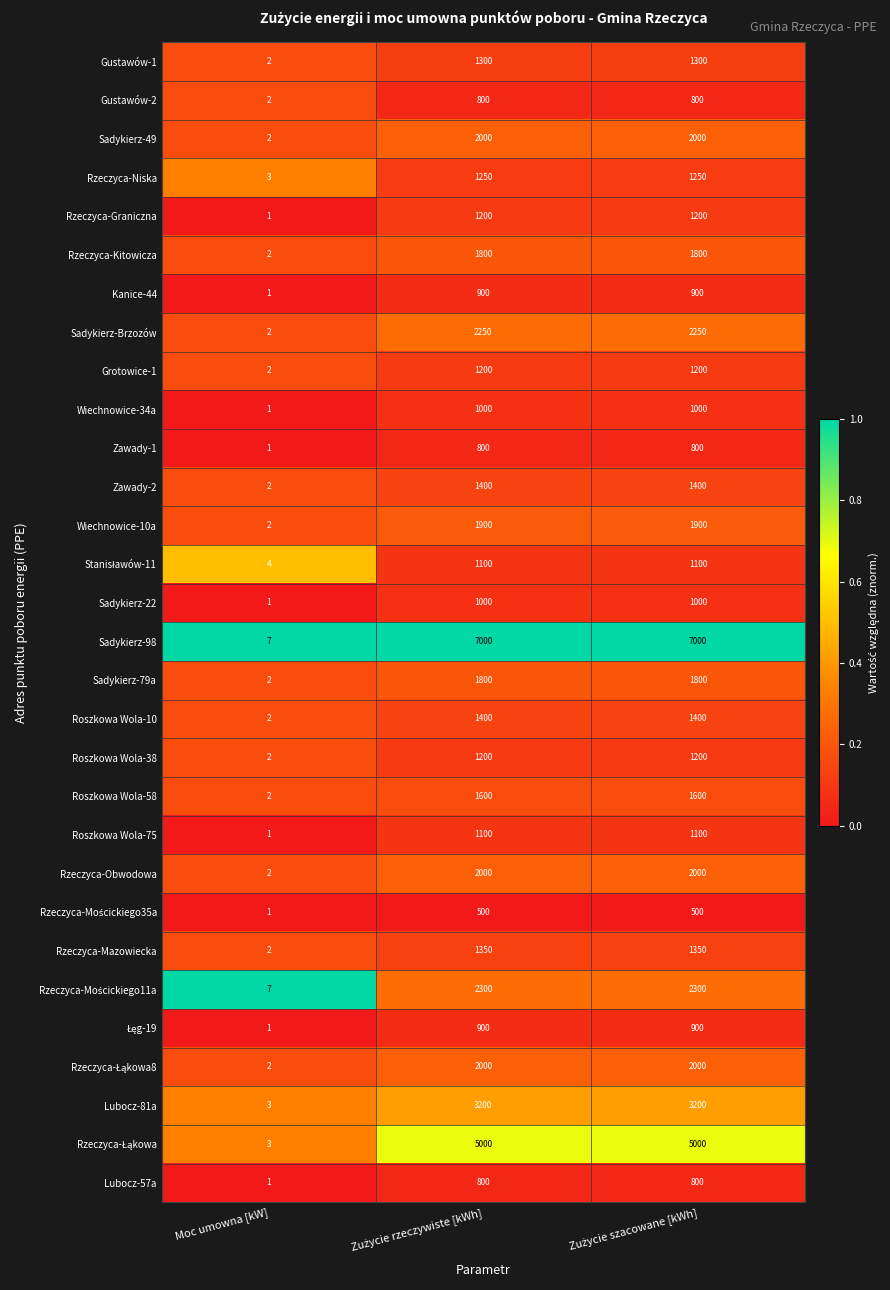

Which series has the largest range (max minus min)?

Sadykierz-98